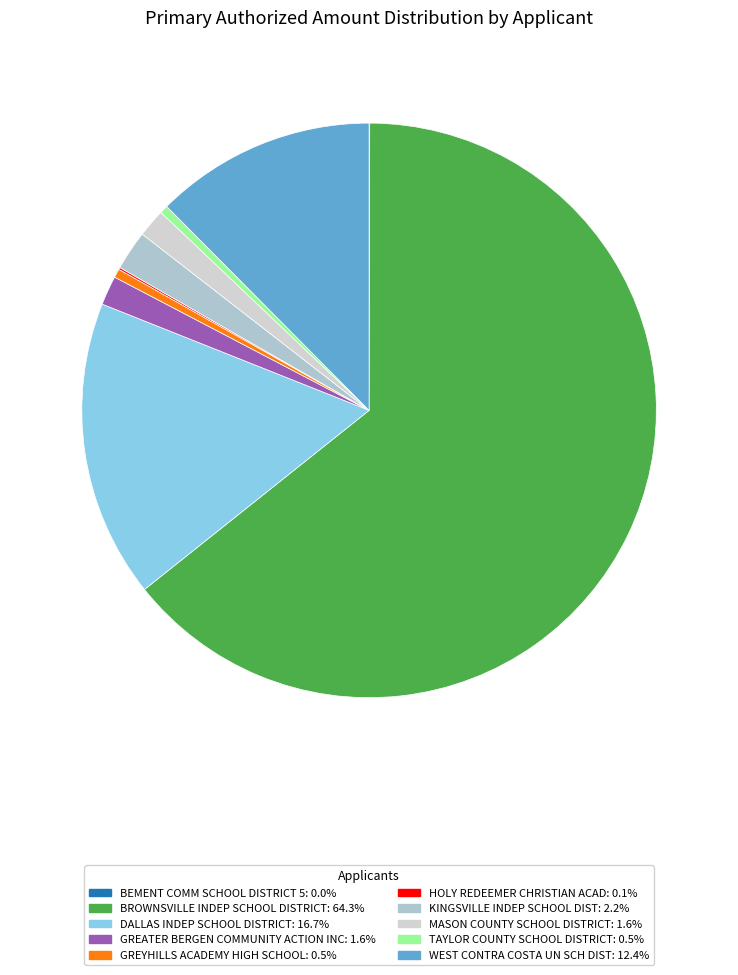

What is the smallest slice in the pie chart?

BEMENT COMM SCHOOL DISTRICT 5